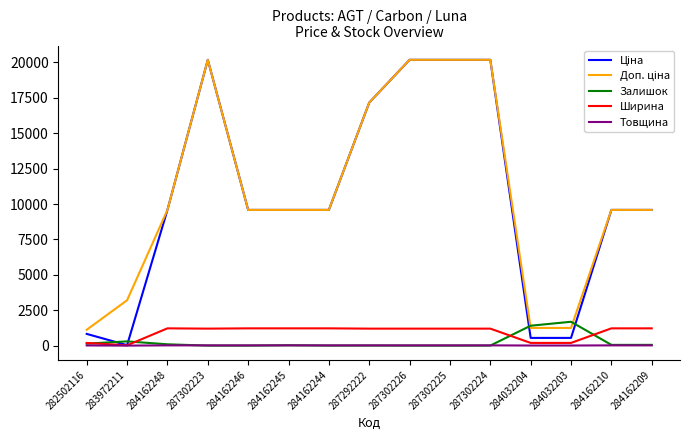

What position from the right is 283972211?

14